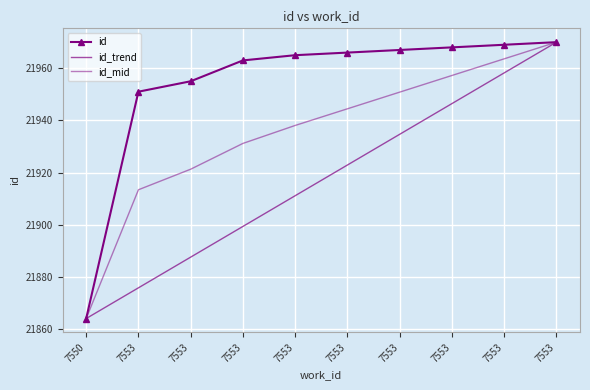

The id_mid series shows 21913.4 at 7553. True or false?

True